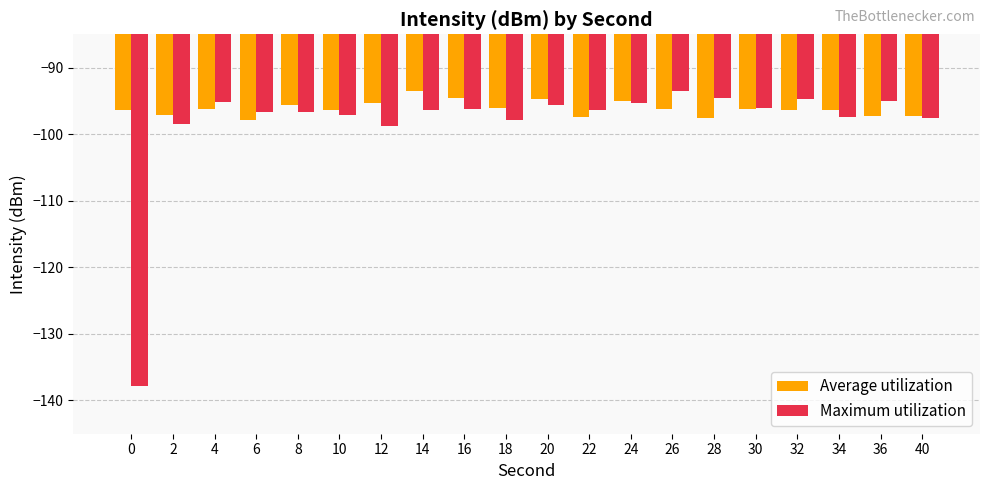

What is the value of the Maximum utilization bar at the 12th from the left?

-96.4